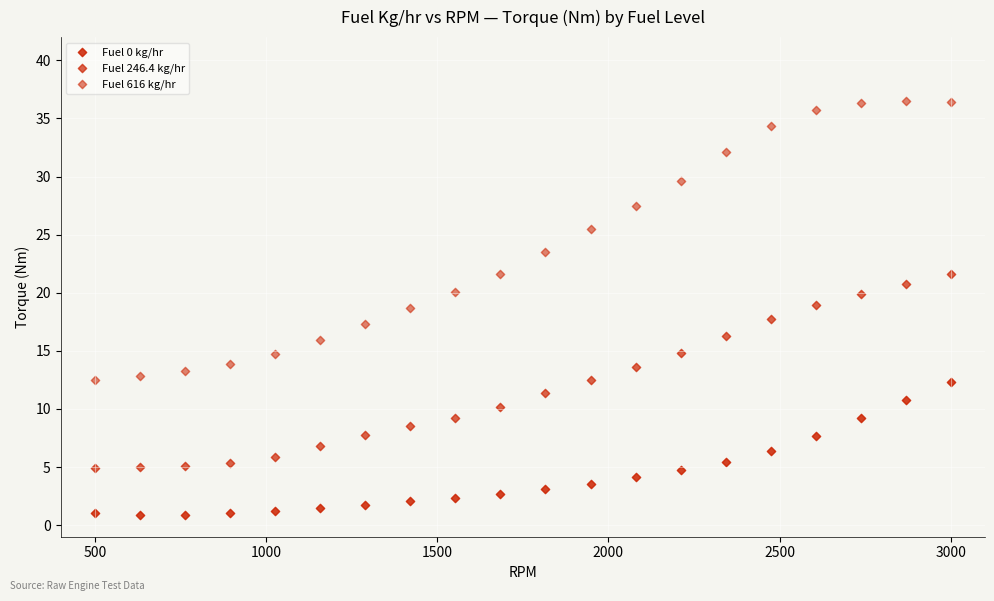

Count the number of points in this scatter plot.

60